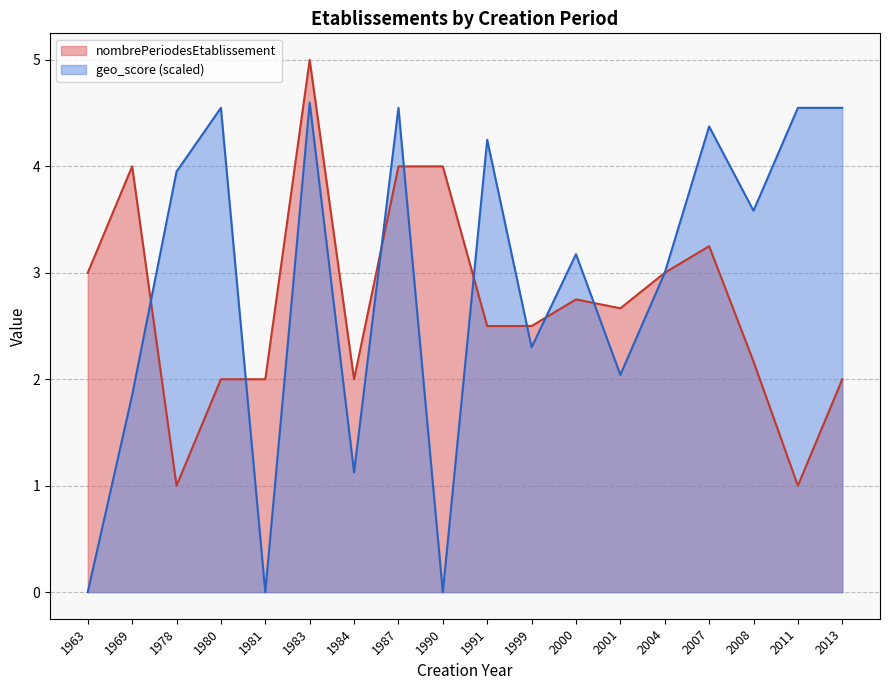

How many series are shown in this chart?

2